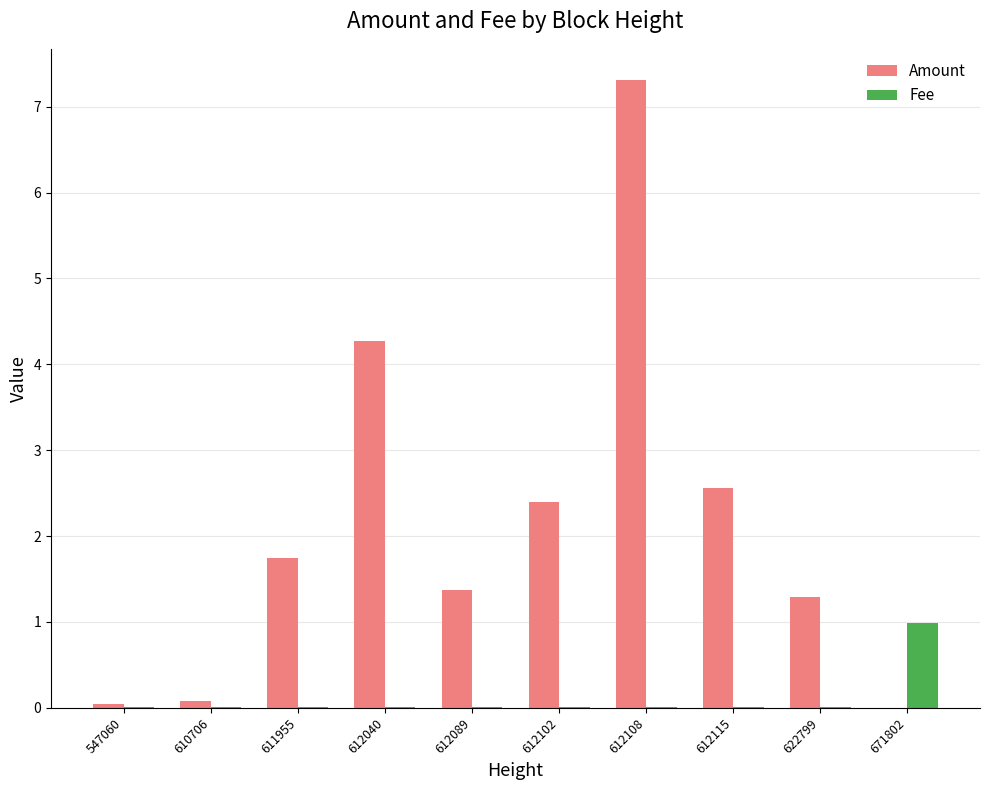

At which category does the chart reach its peak across all series?

612108